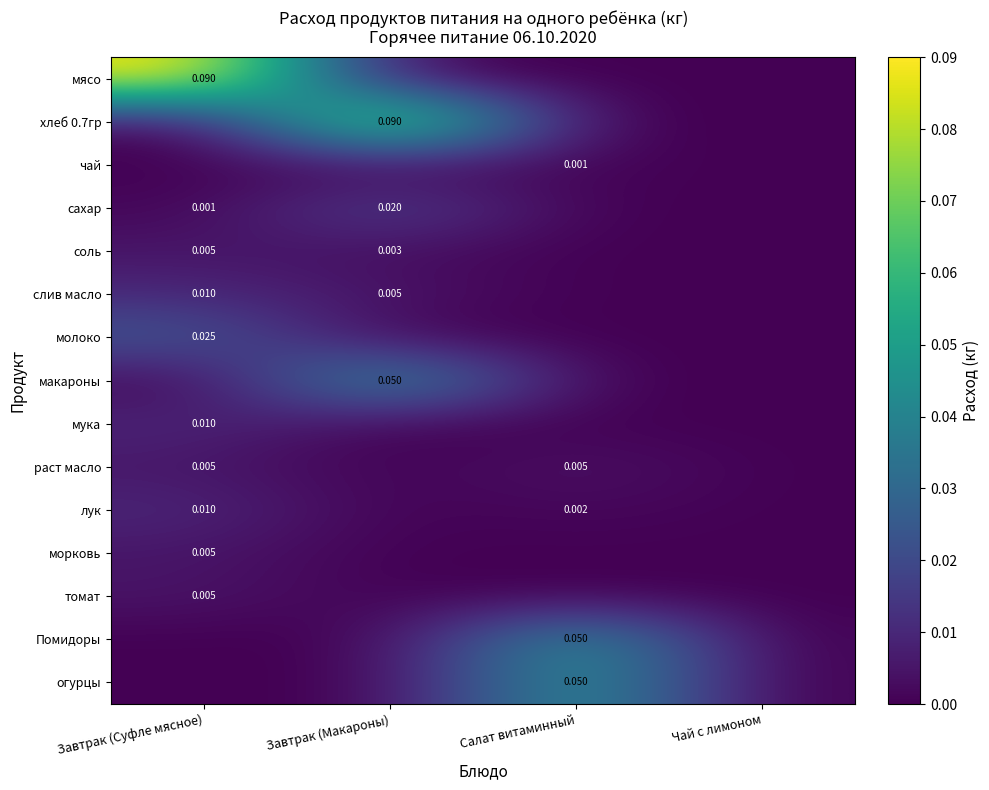

Rank the series by their maximum value, from highest to lowest.

мясо, хлеб 0.7гр, макароны, Помидоры, огурцы, молоко, сахар, слив масло, мука, лук, соль, раст масло, морковь, томат, чай